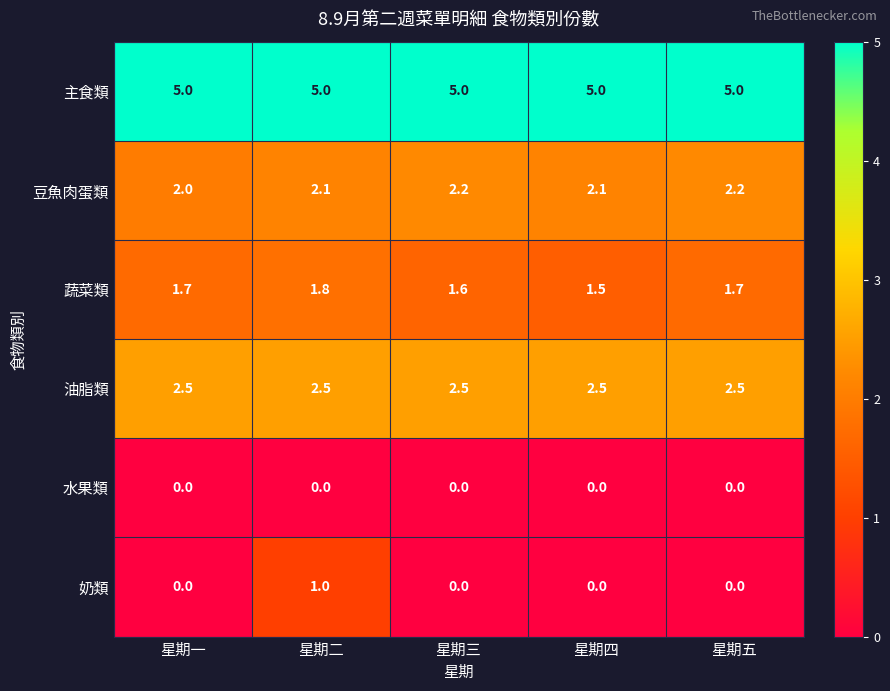

True or false: 奶類 has a value of 0.0 at 星期一.

True